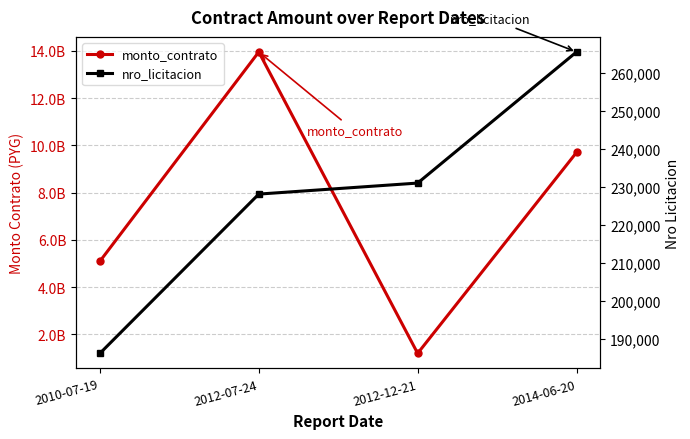

Reading right to left, list all the values displayed in this chart.

monto_contrato: 9702364680	1200003720	13954969600	5098572000
nro_licitacion: 265574	231043	228141	186201